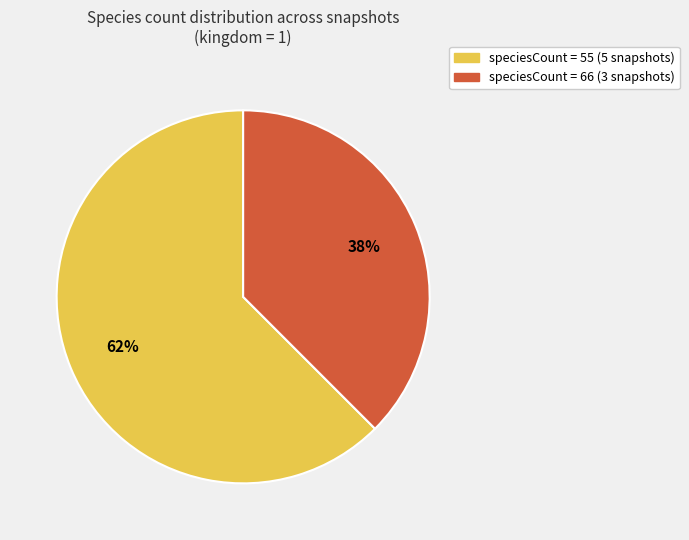

To the nearest percent, what portion does speciesCount = 55 (5 snapshots) represent?

62%